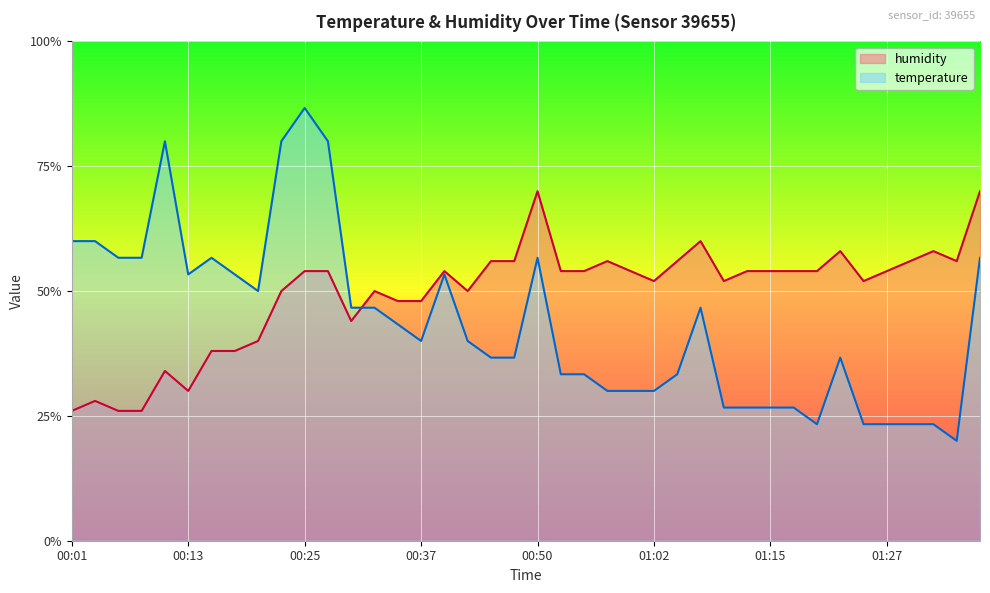

How many lines are shown in the chart?

2